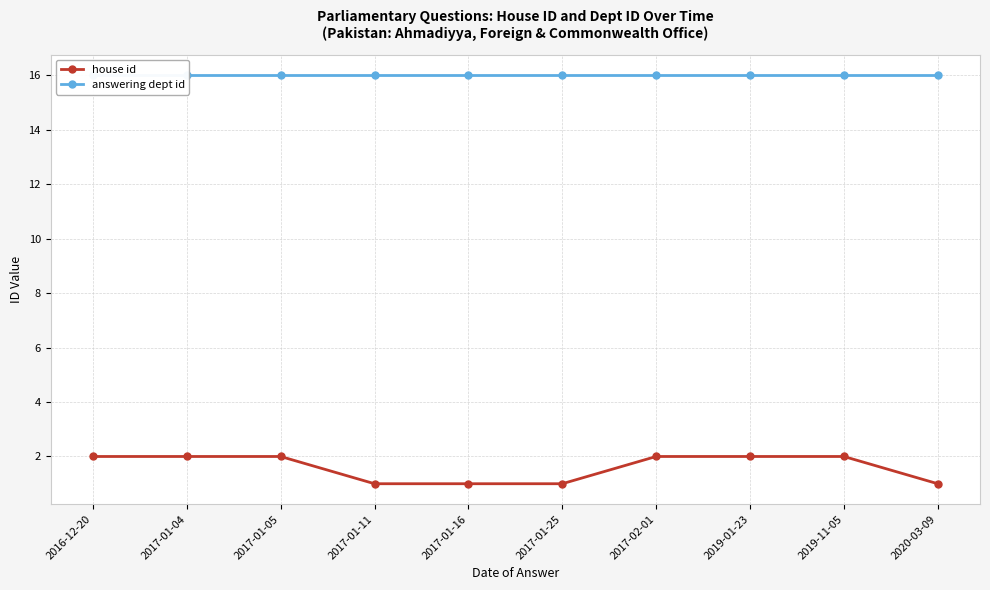

Reading right to left, what are all the values shown in this chart?

house id: 1	2	2	2	1	1	1	2	2	2
answering dept id: 16	16	16	16	16	16	16	16	16	16